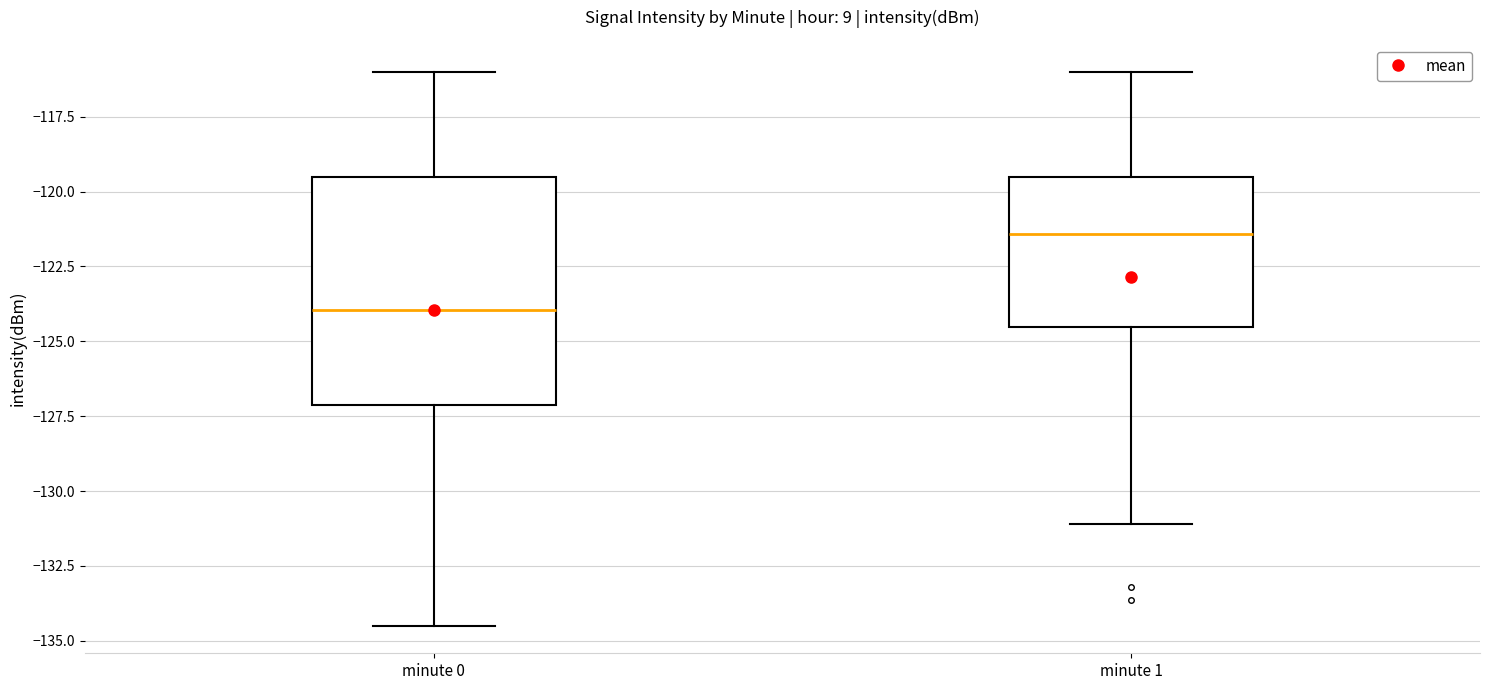

Reading left to right, transcribe this box plot: for each box, give where its median line is, the range the box spans, and where its two whiskers end, as read against the y-axis. The values are not printed on the chart, so give them approximately, as read against the axis.

minute 0: median -124.0, box -127.0 to -119.5, whiskers -134.5 to -116.0
minute 1: median -121.5, box -124.5 to -119.5, whiskers -131.0 to -116.0